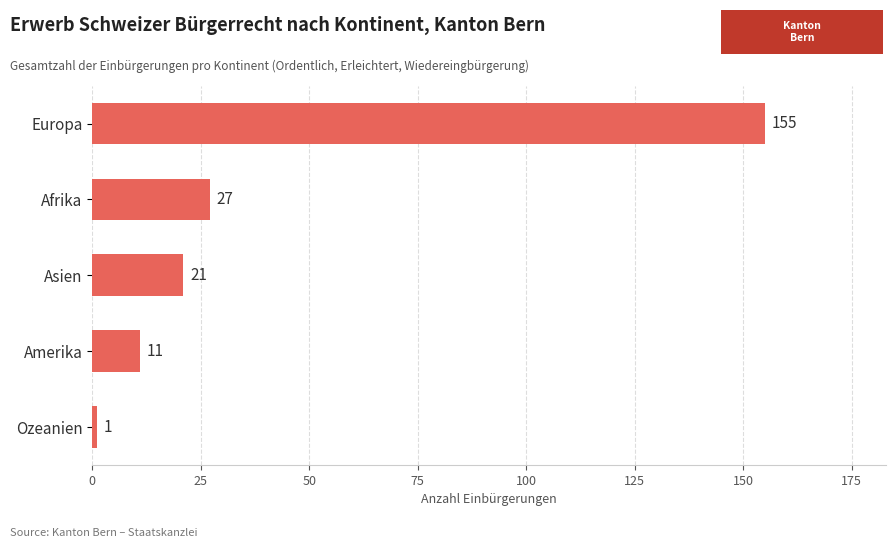

How many bars are there in total?

5